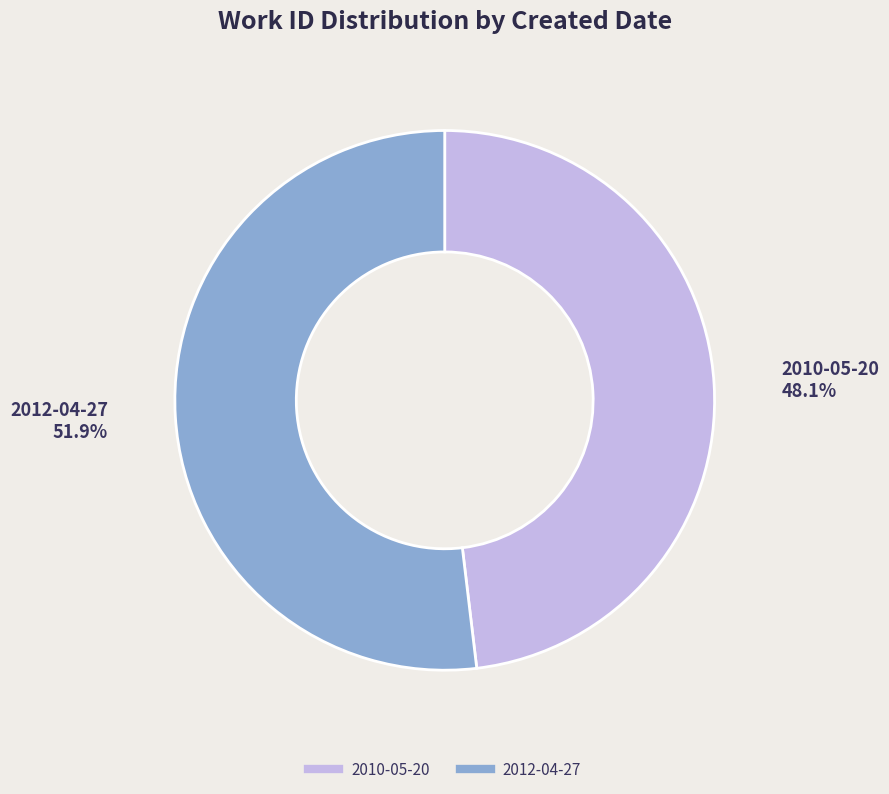

True or false: 2012-04-27 accounts for 52% of the total.

True